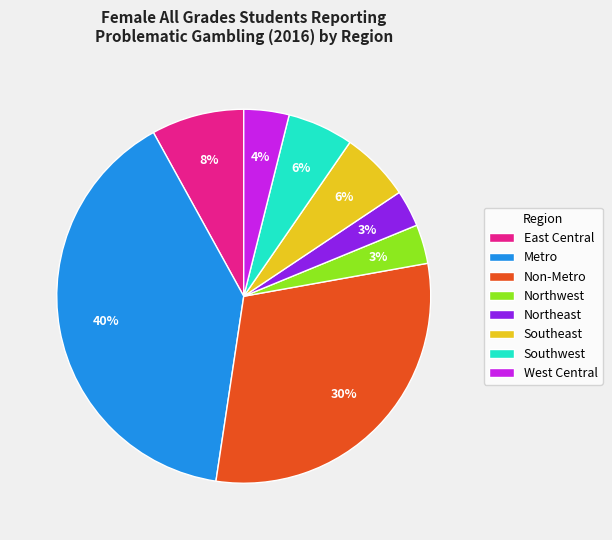

Is there a majority slice in this chart?

No